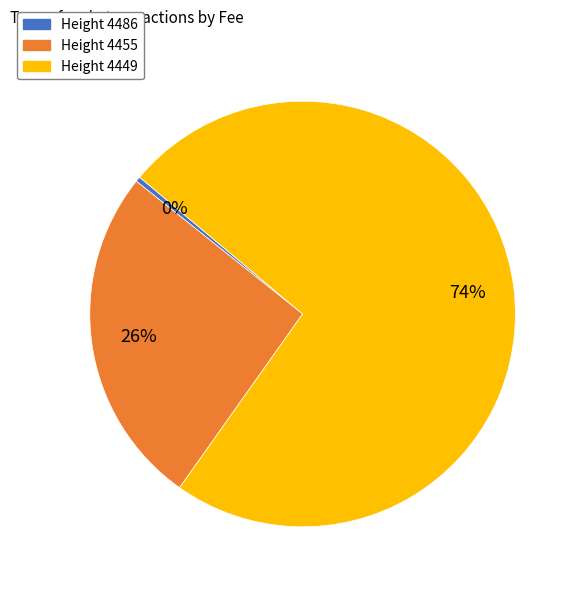

To the nearest percent, what portion does Height 4455 represent?

26%